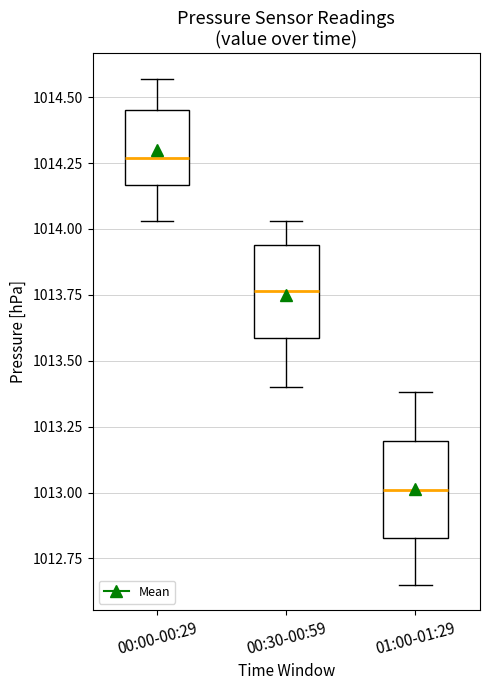

Reading left to right, read every box against the y-axis: the position of its median line, the range the box covers, and the ends of its whiskers. The values are not printed on the chart, so give them approximately, as read against the axis.

00:00-00:29: median 1014.25, box 1014.15 to 1014.45, whiskers 1014.05 to 1014.55
00:30-00:59: median 1013.75, box 1013.60 to 1013.95, whiskers 1013.40 to 1014.05
01:00-01:29: median 1013.00, box 1012.85 to 1013.20, whiskers 1012.65 to 1013.40